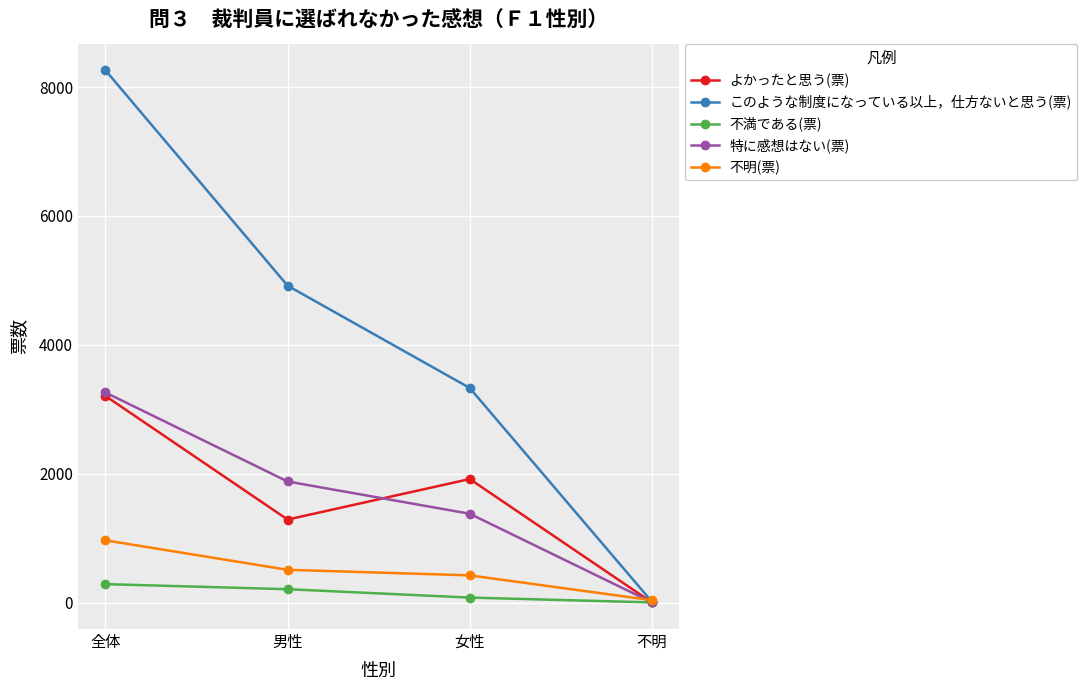

What are all the series names shown in the legend?

よかったと思う(票), このような制度になっている以上，仕方ないと思う(票), 不満である(票), 特に感想はない(票), 不明(票)